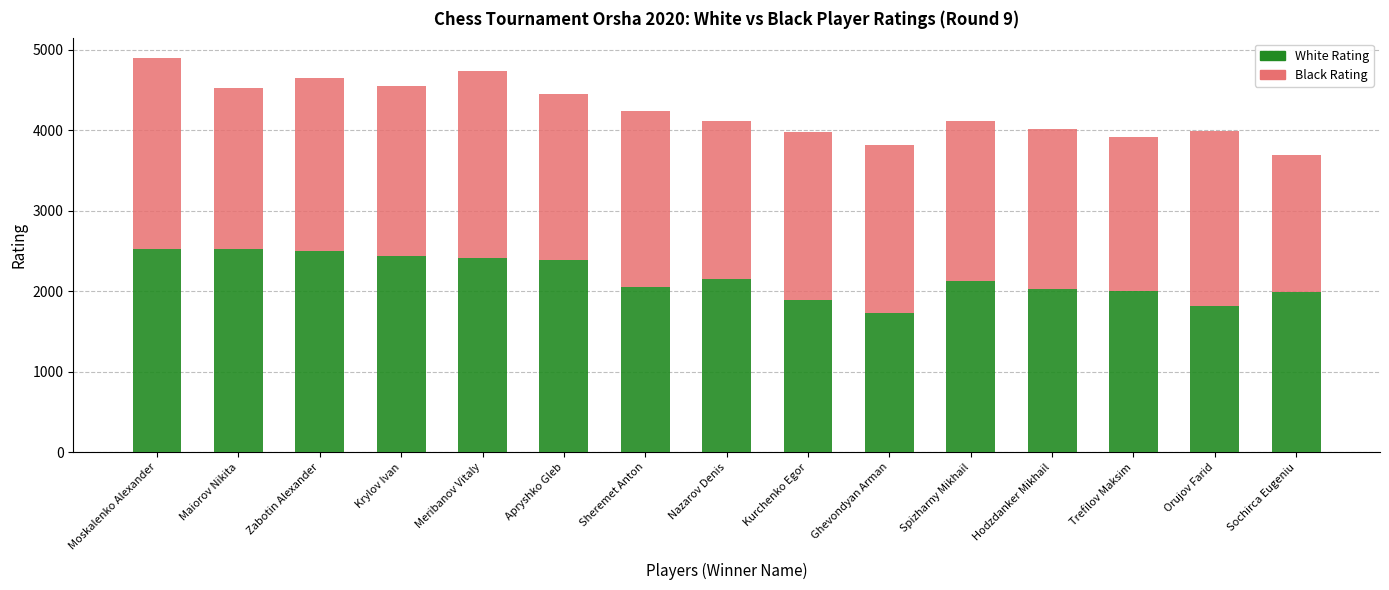

What is the maximum value for White Rating?

2524